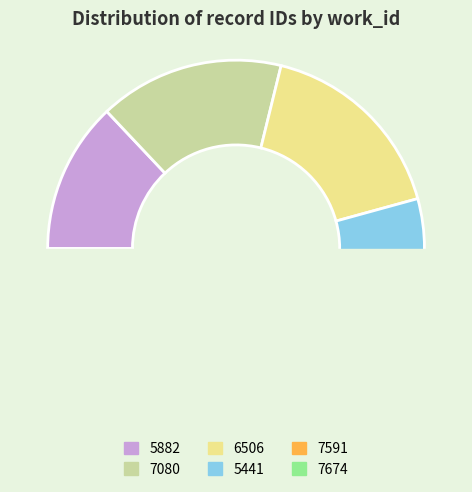

True or false: 6506 accounts for 3% of the total.

False